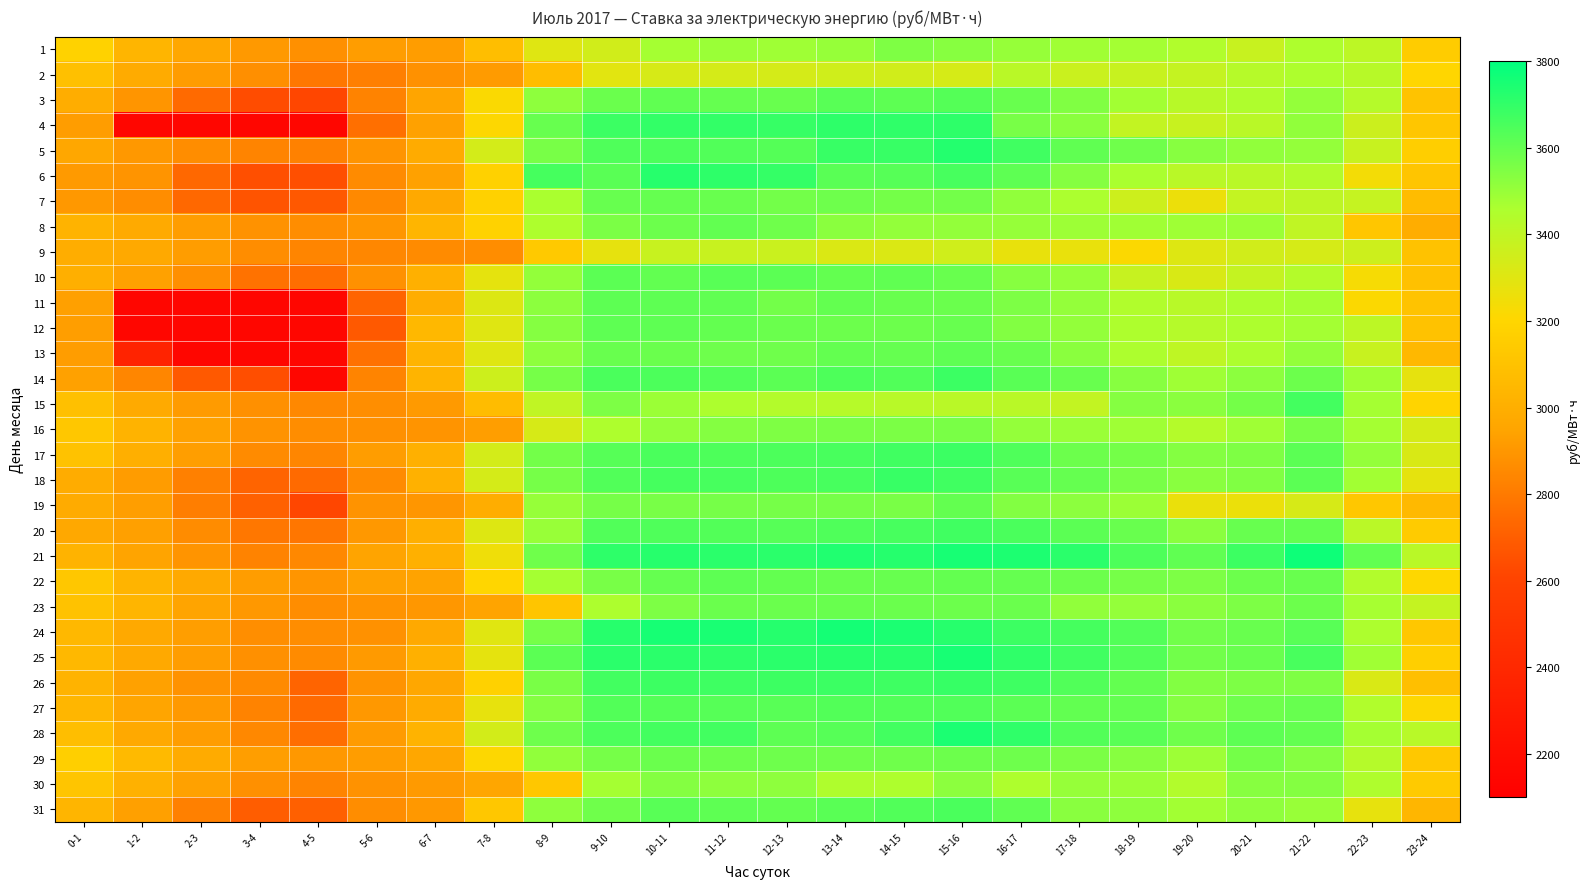

Reading left to right, list all the values displayed in this chart.

1: 0-1=3184.0	1-2=3035.7	2-3=2962.0	3-4=2909.9	4-5=2879.0	5-6=2921.3	6-7=2924.2	7-8=3081.1	8-9=3303.1	9-10=3348.6	10-11=3472.4	11-12=3494.8	12-13=3485.5	13-14=3502.0	14-15=3548.4	15-16=3533.6	16-17=3503.3	17-18=3483.4	18-19=3477.7	19-20=3445.0	20-21=3378.3	21-22=3453.8	22-23=3410.4	23-24=3150.8
2: 0-1=3088.8	1-2=2984.8	2-3=2918.2	3-4=2874.6	4-5=2789.8	5-6=2818.8	6-7=2881.1	7-8=2914.3	8-9=3074.7	9-10=3294.1	10-11=3330.9	11-12=3337.0	12-13=3336.9	13-14=3351.9	14-15=3350.0	15-16=3332.1	16-17=3419.0	17-18=3370.2	18-19=3375.8	19-20=3385.4	20-21=3429.5	21-22=3454.6	22-23=3425.2	23-24=3203.8
3: 0-1=2990.3	1-2=2894.3	2-3=2741.6	3-4=2636.0	4-5=2616.2	5-6=2833.3	6-7=2951.6	7-8=3218.5	8-9=3520.9	9-10=3588.2	10-11=3609.3	11-12=3598.0	12-13=3591.5	13-14=3624.5	14-15=3616.2	15-16=3633.1	16-17=3593.5	17-18=3547.5	18-19=3478.5	19-20=3427.1	20-21=3449.8	21-22=3507.7	22-23=3433.5	23-24=3106.0
4: 0-1=2925.8	1-2=2147.9	2-3=2146.6	3-4=2146.6	4-5=2146.6	5-6=2762.3	6-7=2937.9	7-8=3209.8	8-9=3594.2	9-10=3680.5	10-11=3698.6	11-12=3698.0	12-13=3691.2	13-14=3707.0	14-15=3704.0	15-16=3710.2	16-17=3563.8	17-18=3524.7	18-19=3392.1	19-20=3377.9	20-21=3420.9	21-22=3511.1	22-23=3364.5	23-24=3121.1
5: 0-1=2966.5	1-2=2903.9	2-3=2868.4	3-4=2833.8	4-5=2825.7	5-6=2892.8	6-7=2980.8	7-8=3339.1	8-9=3563.0	9-10=3640.9	10-11=3650.5	11-12=3640.1	12-13=3632.9	13-14=3689.6	14-15=3689.5	15-16=3728.3	16-17=3671.5	17-18=3610.4	18-19=3580.7	19-20=3531.7	20-21=3514.3	21-22=3506.2	22-23=3377.7	23-24=3160.5
6: 0-1=2911.2	1-2=2892.8	2-3=2735.1	3-4=2649.7	4-5=2647.5	5-6=2857.8	6-7=2939.8	7-8=3177.3	8-9=3662.4	9-10=3623.6	10-11=3722.7	11-12=3707.3	12-13=3695.3	13-14=3623.5	14-15=3630.5	15-16=3657.3	16-17=3613.0	17-18=3536.8	18-19=3463.5	19-20=3419.0	20-21=3420.2	21-22=3441.2	22-23=3241.1	23-24=3117.5
7: 0-1=2905.1	1-2=2866.8	2-3=2734.4	3-4=2664.7	4-5=2678.5	5-6=2853.5	6-7=2974.3	7-8=3176.8	8-9=3463.6	9-10=3595.9	10-11=3599.4	11-12=3594.0	12-13=3573.8	13-14=3583.7	14-15=3569.4	15-16=3572.7	16-17=3514.2	17-18=3461.0	18-19=3359.2	19-20=3260.9	20-21=3390.1	21-22=3405.5	22-23=3382.1	23-24=3067.5
8: 0-1=3025.5	1-2=2978.2	2-3=2920.7	3-4=2886.3	4-5=2869.6	5-6=2897.2	6-7=3033.7	7-8=3179.3	8-9=3453.8	9-10=3557.0	10-11=3585.1	11-12=3604.2	12-13=3577.8	13-14=3525.4	14-15=3511.0	15-16=3510.3	16-17=3503.1	17-18=3489.4	18-19=3483.2	19-20=3485.7	20-21=3493.1	21-22=3399.9	22-23=3121.9	23-24=2992.7
9: 0-1=2995.7	1-2=2970.8	2-3=2924.5	3-4=2866.9	4-5=2838.0	5-6=2846.3	6-7=2858.2	7-8=2866.7	8-9=3137.4	9-10=3280.6	10-11=3377.0	11-12=3376.8	12-13=3370.0	13-14=3316.4	14-15=3317.5	15-16=3352.7	16-17=3273.1	17-18=3269.3	18-19=3214.7	19-20=3305.4	20-21=3351.3	21-22=3333.4	22-23=3359.7	23-24=3101.7
10: 0-1=3002.8	1-2=2938.7	2-3=2875.8	3-4=2771.4	4-5=2754.9	5-6=2882.2	6-7=3009.5	7-8=3284.1	8-9=3508.0	9-10=3619.0	10-11=3607.4	11-12=3626.6	12-13=3618.0	13-14=3602.7	14-15=3609.1	15-16=3593.0	16-17=3532.5	17-18=3501.5	18-19=3380.0	19-20=3324.2	20-21=3385.4	21-22=3437.2	22-23=3231.0	23-24=3095.6
11: 0-1=2936.5	1-2=2146.6	2-3=2146.6	3-4=2146.6	4-5=2146.6	5-6=2722.1	6-7=2990.9	7-8=3310.9	8-9=3524.0	9-10=3616.0	10-11=3612.0	11-12=3607.5	12-13=3571.5	13-14=3600.8	14-15=3592.3	15-16=3590.6	16-17=3554.2	17-18=3507.8	18-19=3448.0	19-20=3423.8	20-21=3458.0	21-22=3473.8	22-23=3213.9	23-24=3107.2
12: 0-1=2927.3	1-2=2146.6	2-3=2146.6	3-4=2146.6	4-5=2146.6	5-6=2683.1	6-7=3046.3	7-8=3304.3	8-9=3534.7	9-10=3613.1	10-11=3611.0	11-12=3603.2	12-13=3590.5	13-14=3587.5	14-15=3584.4	15-16=3595.2	16-17=3543.4	17-18=3510.9	18-19=3452.2	19-20=3433.9	20-21=3456.9	21-22=3475.7	22-23=3411.2	23-24=3098.8
13: 0-1=2923.9	1-2=2361.3	2-3=2146.6	3-4=2146.6	4-5=2146.6	5-6=2768.6	6-7=3029.3	7-8=3303.0	8-9=3518.8	9-10=3592.1	10-11=3590.6	11-12=3581.8	12-13=3578.5	13-14=3602.4	14-15=3599.4	15-16=3612.6	16-17=3591.4	17-18=3524.8	18-19=3455.0	19-20=3403.6	20-21=3456.9	21-22=3510.3	22-23=3375.8	23-24=3048.0
14: 0-1=2938.6	1-2=2843.4	2-3=2681.2	3-4=2642.3	4-5=2146.6	5-6=2834.4	6-7=3032.5	7-8=3360.4	8-9=3567.6	9-10=3653.0	10-11=3648.0	11-12=3637.0	12-13=3619.9	13-14=3644.7	14-15=3638.8	15-16=3681.1	16-17=3623.4	17-18=3593.3	18-19=3534.0	19-20=3487.4	20-21=3521.6	21-22=3585.6	22-23=3484.1	23-24=3280.5
15: 0-1=3088.8	1-2=2978.0	2-3=2915.8	3-4=2878.2	4-5=2848.4	5-6=2871.8	6-7=2910.9	7-8=3069.5	8-9=3399.9	9-10=3553.9	10-11=3491.9	11-12=3455.5	12-13=3439.9	13-14=3430.5	14-15=3423.1	15-16=3420.4	16-17=3420.3	17-18=3394.2	18-19=3535.3	19-20=3525.3	20-21=3567.6	21-22=3664.9	22-23=3473.0	23-24=3193.5
16: 0-1=3124.9	1-2=3026.3	2-3=2937.0	3-4=2888.6	4-5=2867.7	5-6=2879.6	6-7=2892.6	7-8=2929.6	8-9=3329.7	9-10=3451.5	10-11=3507.0	11-12=3540.5	12-13=3548.5	13-14=3558.9	14-15=3555.8	15-16=3560.0	16-17=3505.2	17-18=3495.6	18-19=3486.6	19-20=3437.6	20-21=3487.8	21-22=3558.6	22-23=3473.6	23-24=3332.1
17: 0-1=3102.6	1-2=3001.9	2-3=2927.2	3-4=2860.0	4-5=2842.5	5-6=2925.3	6-7=3009.4	7-8=3339.0	8-9=3573.2	9-10=3629.2	10-11=3652.3	11-12=3647.0	12-13=3648.0	13-14=3654.9	14-15=3670.8	15-16=3682.3	16-17=3642.0	17-18=3585.5	18-19=3568.0	19-20=3539.0	20-21=3550.3	21-22=3619.6	22-23=3505.0	23-24=3322.6
18: 0-1=2988.8	1-2=2918.8	2-3=2823.2	3-4=2723.7	4-5=2742.6	5-6=2857.5	6-7=3011.7	7-8=3335.3	8-9=3564.4	9-10=3640.0	10-11=3662.9	11-12=3659.5	12-13=3647.1	13-14=3657.3	14-15=3690.2	15-16=3672.2	16-17=3625.5	17-18=3599.4	18-19=3561.3	19-20=3529.3	20-21=3546.2	21-22=3618.2	22-23=3479.2	23-24=3284.2
19: 0-1=2980.8	1-2=2929.1	2-3=2811.9	3-4=2713.9	4-5=2617.3	5-6=2887.5	6-7=2898.8	7-8=2996.4	8-9=3502.5	9-10=3565.8	10-11=3563.4	11-12=3566.4	12-13=3566.2	13-14=3567.3	14-15=3560.8	15-16=3602.6	16-17=3543.9	17-18=3524.3	18-19=3493.7	19-20=3268.5	20-21=3264.0	21-22=3329.0	22-23=3126.1	23-24=3054.9
20: 0-1=2969.8	1-2=2935.4	2-3=2861.0	3-4=2790.1	4-5=2785.7	5-6=2904.7	6-7=3000.0	7-8=3308.4	8-9=3499.4	9-10=3639.6	10-11=3642.7	11-12=3634.7	12-13=3629.4	13-14=3641.4	14-15=3660.4	15-16=3672.0	16-17=3652.4	17-18=3618.9	18-19=3591.5	19-20=3527.2	20-21=3595.1	21-22=3601.9	22-23=3415.1	23-24=3146.4
21: 0-1=3023.0	1-2=2948.8	2-3=2891.4	3-4=2833.5	4-5=2849.3	5-6=2949.4	6-7=3008.3	7-8=3253.5	8-9=3580.8	9-10=3710.0	10-11=3722.5	11-12=3716.1	12-13=3716.4	13-14=3736.3	14-15=3725.7	15-16=3751.4	16-17=3741.7	17-18=3715.4	18-19=3645.4	19-20=3607.6	20-21=3678.8	21-22=3771.7	22-23=3606.4	23-24=3419.2
22: 0-1=3122.8	1-2=3032.8	2-3=2970.5	3-4=2926.2	4-5=2895.5	5-6=2938.1	6-7=2946.0	7-8=3199.7	8-9=3473.7	9-10=3563.1	10-11=3598.1	11-12=3617.3	12-13=3601.2	13-14=3597.1	14-15=3596.7	15-16=3601.5	16-17=3597.6	17-18=3587.0	18-19=3565.9	19-20=3553.3	20-21=3587.4	21-22=3593.4	22-23=3443.6	23-24=3208.5
23: 0-1=3100.4	1-2=3035.7	2-3=2949.5	3-4=2905.2	4-5=2864.5	5-6=2889.4	6-7=2901.9	7-8=2947.8	8-9=3117.4	9-10=3457.6	10-11=3552.3	11-12=3587.9	12-13=3588.4	13-14=3592.1	14-15=3589.8	15-16=3586.5	16-17=3589.1	17-18=3512.9	18-19=3504.5	19-20=3526.5	20-21=3553.0	21-22=3586.6	22-23=3468.6	23-24=3385.1
24: 0-1=3047.0	1-2=2972.4	2-3=2928.5	3-4=2872.4	4-5=2869.7	5-6=2881.4	6-7=2970.3	7-8=3300.9	8-9=3565.6	9-10=3722.8	10-11=3756.8	11-12=3747.2	12-13=3724.0	13-14=3759.9	14-15=3744.0	15-16=3722.9	16-17=3680.0	17-18=3663.8	18-19=3634.9	19-20=3576.9	20-21=3591.5	21-22=3625.7	22-23=3456.6	23-24=3128.0
25: 0-1=3051.6	1-2=2973.7	2-3=2924.4	3-4=2878.3	4-5=2859.7	5-6=2912.7	6-7=3008.4	7-8=3284.1	8-9=3619.6	9-10=3716.0	10-11=3715.0	11-12=3707.3	12-13=3714.3	13-14=3720.7	14-15=3722.1	15-16=3750.7	16-17=3705.0	17-18=3672.9	18-19=3635.6	19-20=3575.6	20-21=3592.5	21-22=3655.5	22-23=3483.2	23-24=3165.9
26: 0-1=3021.6	1-2=2938.9	2-3=2884.2	3-4=2854.0	4-5=2723.0	5-6=2889.0	6-7=2960.6	7-8=3178.6	8-9=3559.8	9-10=3669.0	10-11=3678.1	11-12=3676.4	12-13=3678.8	13-14=3682.2	14-15=3676.8	15-16=3691.8	16-17=3676.9	17-18=3640.3	18-19=3600.9	19-20=3541.8	20-21=3554.3	21-22=3549.0	22-23=3319.0	23-24=3085.9
27: 0-1=3038.6	1-2=2950.0	2-3=2908.0	3-4=2831.0	4-5=2742.0	5-6=2906.5	6-7=2985.5	7-8=3276.9	8-9=3538.4	9-10=3634.4	10-11=3631.0	11-12=3627.9	12-13=3625.2	13-14=3637.1	14-15=3635.9	15-16=3637.7	16-17=3620.6	17-18=3605.0	18-19=3601.9	19-20=3536.7	20-21=3581.8	21-22=3595.2	22-23=3447.9	23-24=3211.2
28: 0-1=3078.3	1-2=2972.7	2-3=2922.0	3-4=2849.4	4-5=2754.8	5-6=2914.0	6-7=3025.1	7-8=3344.3	8-9=3583.1	9-10=3648.6	10-11=3665.1	11-12=3668.5	12-13=3615.3	13-14=3628.8	14-15=3669.6	15-16=3745.2	16-17=3706.8	17-18=3635.6	18-19=3621.4	19-20=3579.4	20-21=3617.4	21-22=3603.1	22-23=3473.0	23-24=3424.0
29: 0-1=3168.8	1-2=3058.3	2-3=2983.7	3-4=2927.9	4-5=2905.8	5-6=2926.0	6-7=2966.1	7-8=3212.0	8-9=3512.0	9-10=3565.1	10-11=3588.5	11-12=3586.7	12-13=3583.6	13-14=3580.7	14-15=3580.7	15-16=3587.4	16-17=3583.6	17-18=3555.4	18-19=3531.4	19-20=3488.9	20-21=3569.6	21-22=3534.5	22-23=3431.9	23-24=3132.3
30: 0-1=3117.0	1-2=3012.9	2-3=2939.3	3-4=2878.8	4-5=2837.1	5-6=2885.8	6-7=2910.8	7-8=2956.7	8-9=3128.0	9-10=3474.1	10-11=3538.9	11-12=3520.5	12-13=3520.2	13-14=3450.8	14-15=3453.9	15-16=3524.2	16-17=3453.8	17-18=3501.5	18-19=3492.2	19-20=3441.5	20-21=3531.9	21-22=3538.7	22-23=3450.5	23-24=3141.9
31: 0-1=3033.1	1-2=2935.1	2-3=2823.1	3-4=2696.4	4-5=2710.5	5-6=2865.6	6-7=2906.1	7-8=3123.0	8-9=3520.4	9-10=3577.7	10-11=3626.0	11-12=3613.6	12-13=3601.7	13-14=3622.7	14-15=3637.3	15-16=3651.9	16-17=3608.7	17-18=3530.5	18-19=3519.1	19-20=3479.5	20-21=3516.0	21-22=3498.2	22-23=3278.5	23-24=3040.8